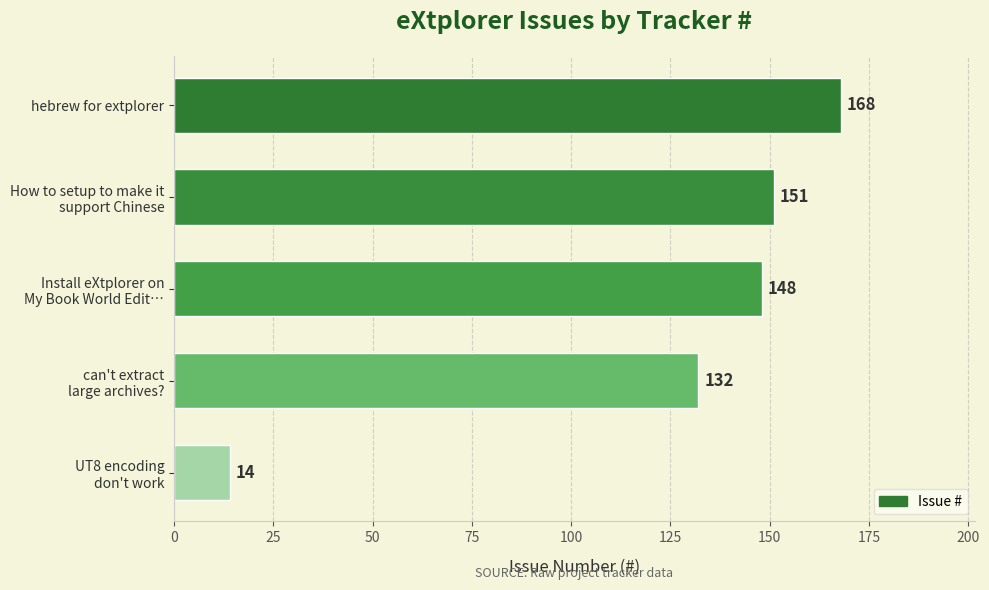

List the labels in order of value, smallest first.

UT8 encoding
don't work, can't extract
large archives?, Install eXtplorer on
My Book World Edit…, How to setup to make it
support Chinese, hebrew for extplorer